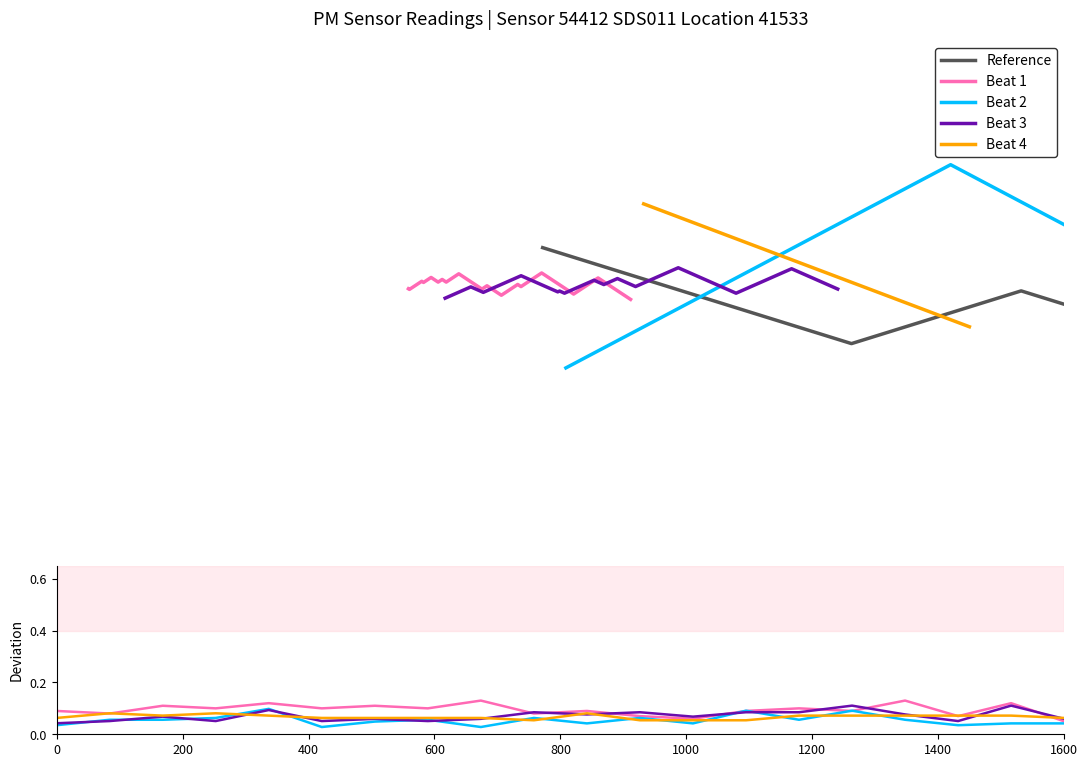

At which label is P1 Beat2 closest to 0?

1000